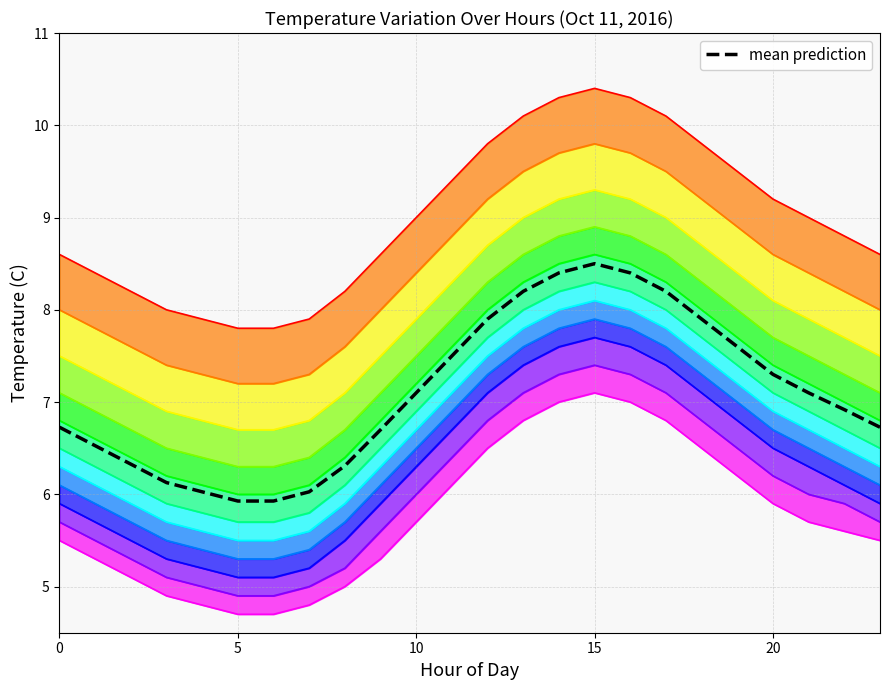

What value does the mean prediction series have at 23?

6.7